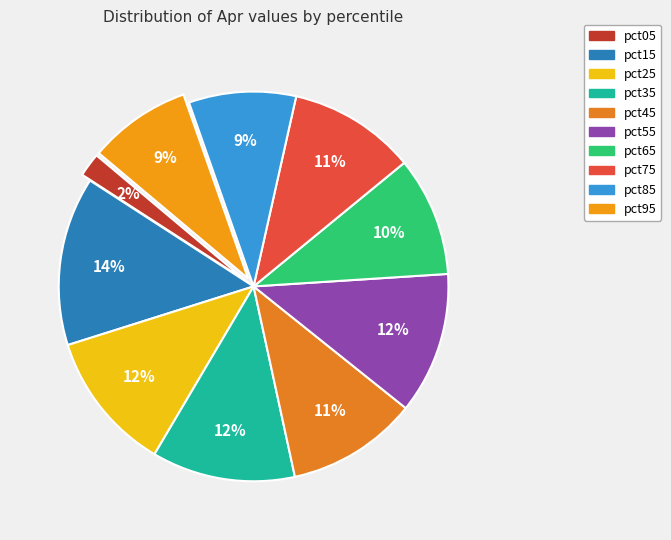

The pct15 slice represents 14% of the pie. True or false?

True